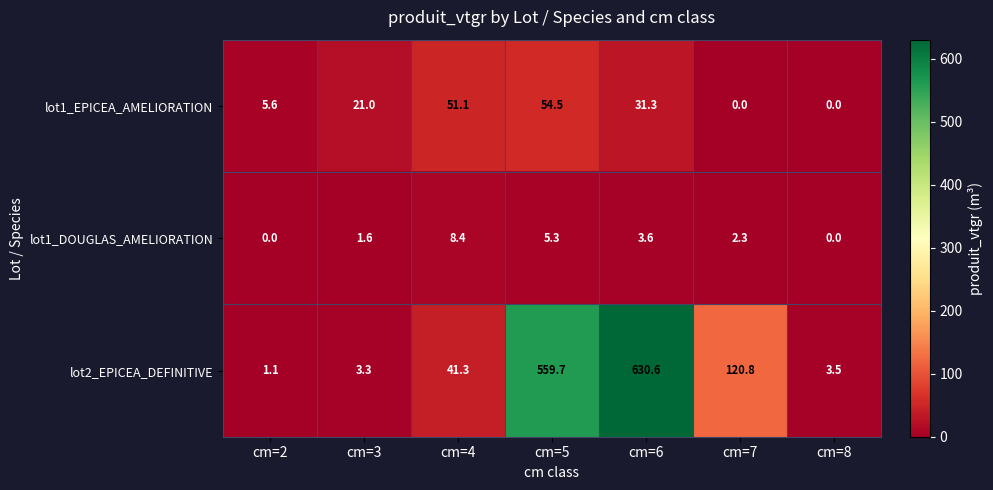

Which series has the largest range (max minus min)?

lot2_EPICEA_DEFINITIVE